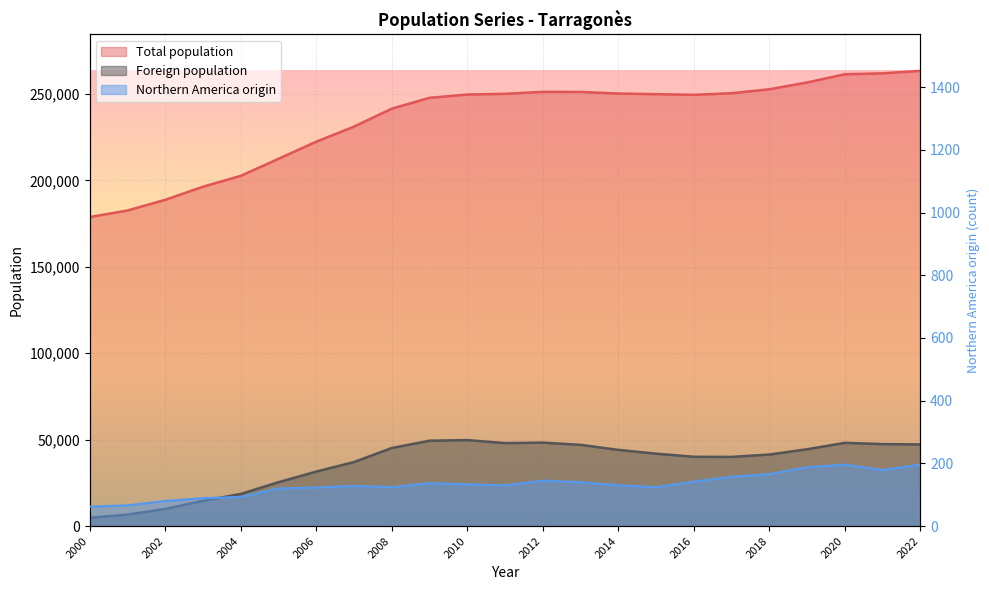

Is it true that Northern America origin equals 173 at 2011?

False